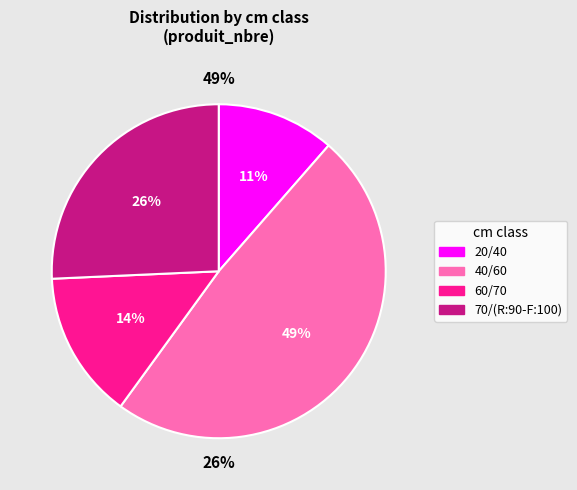

Count the number of slices in the pie.

4